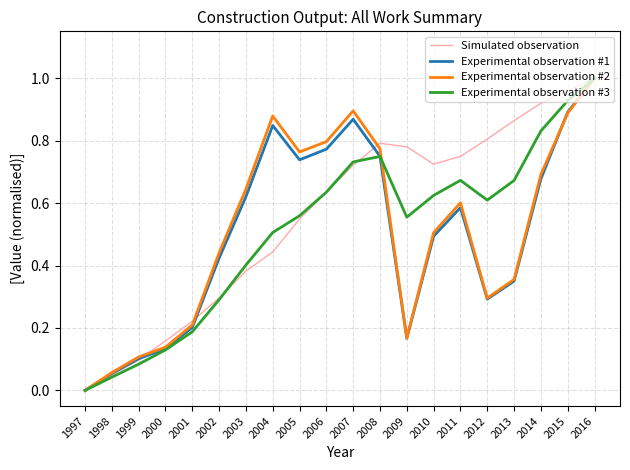

Is it true that Experimental observation #3 equals 0.5 at 2004?

True